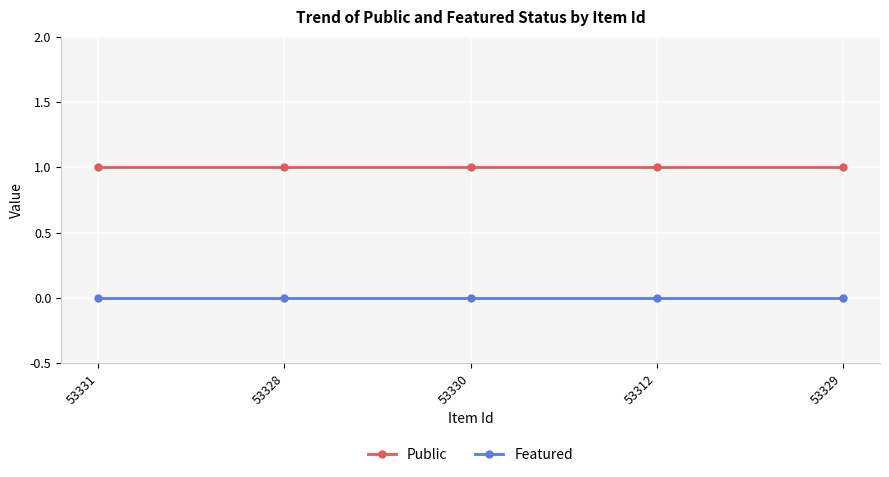

Is the value of Featured at 53330 greater than the value of Public at 53330?

No